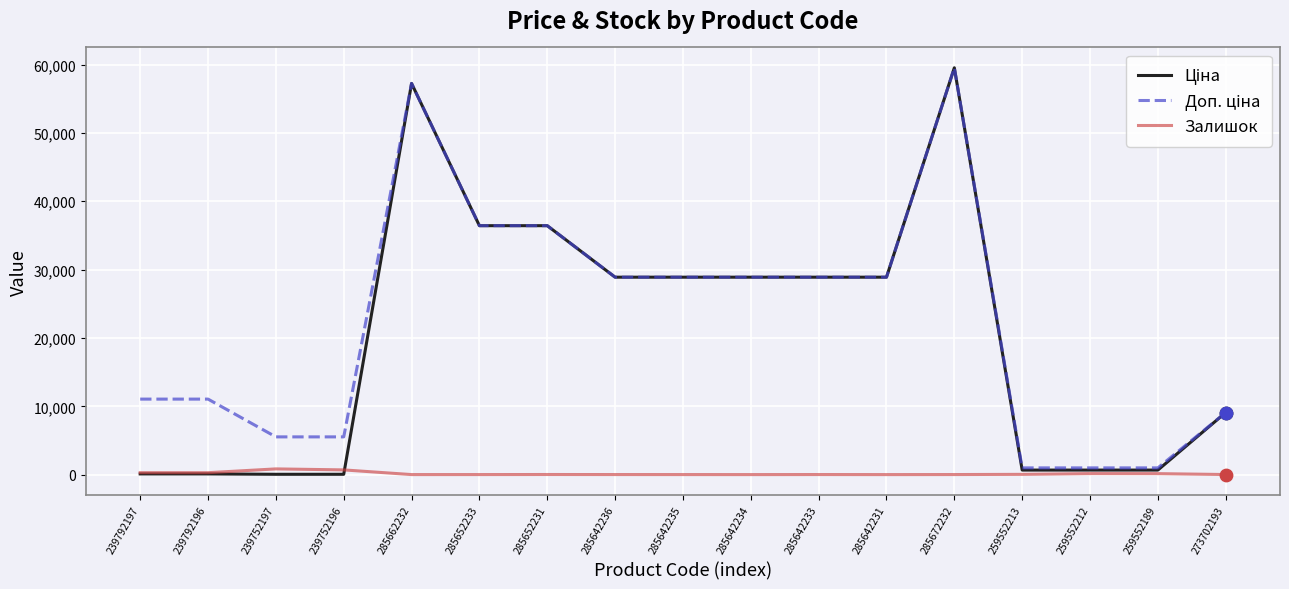

True or false: Залишок has a value of 151.0 at 259552189.

True